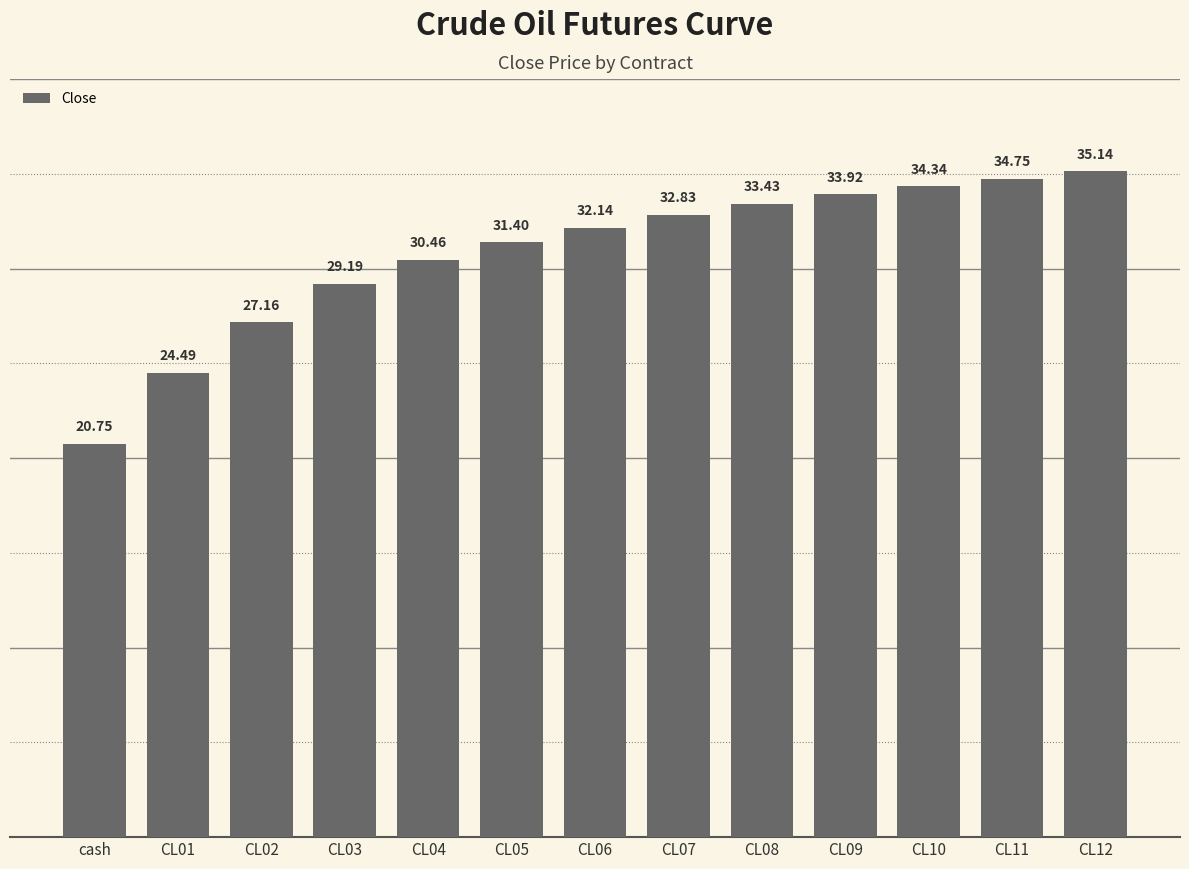

What is the difference between the values at CL07 and CL02?

5.7